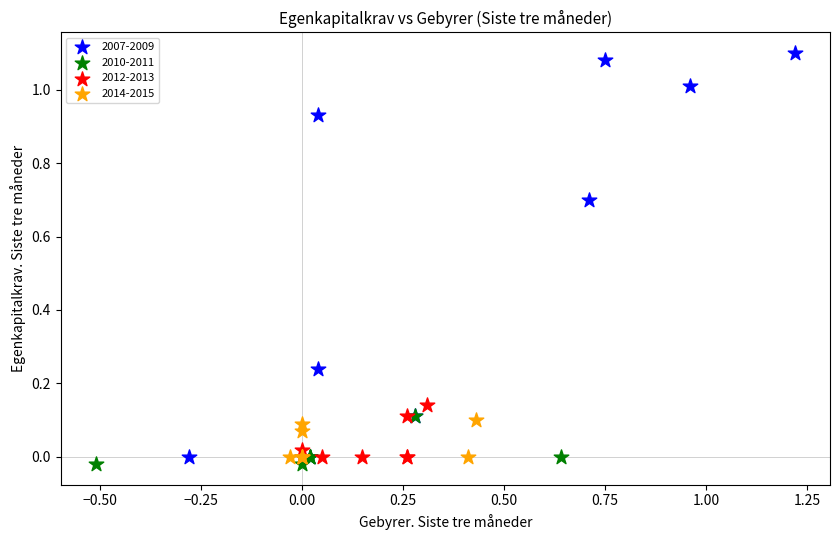

What are all the series names shown in the legend?

2007-2009, 2010-2011, 2012-2013, 2014-2015